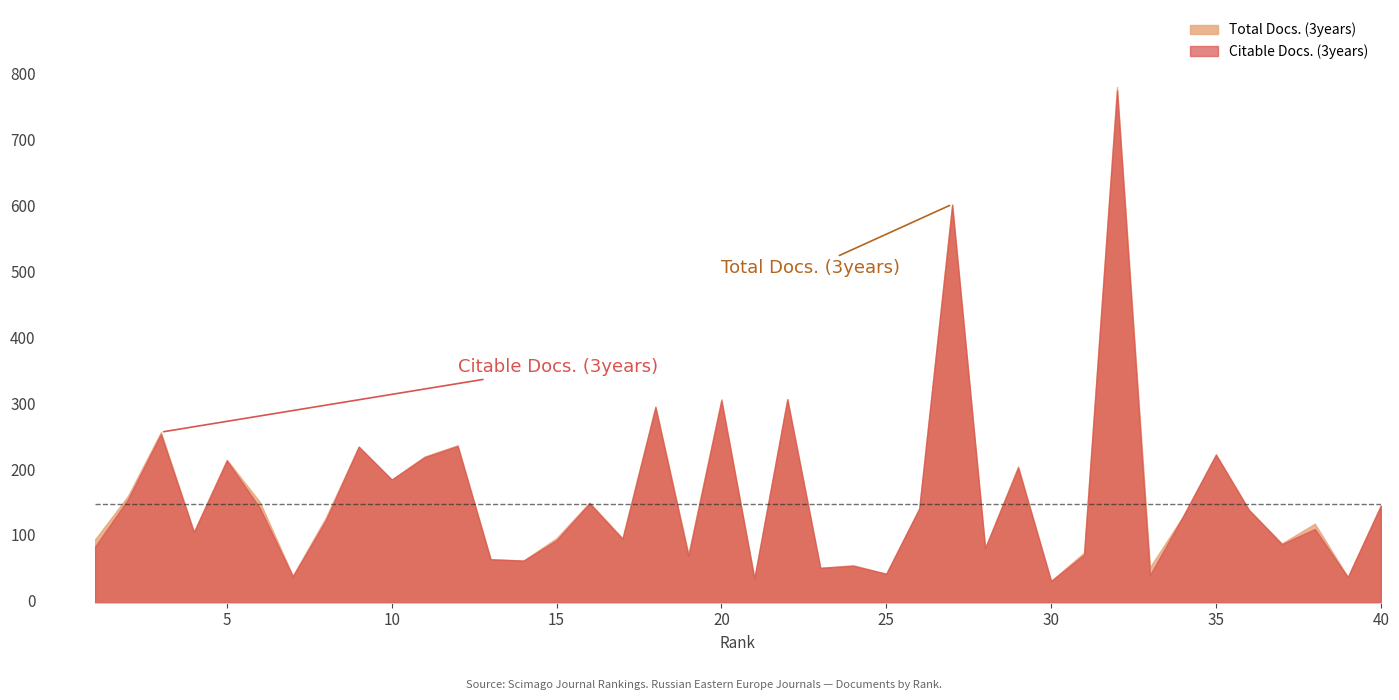

What is the average value of the Citable Docs. (3years) series?

163